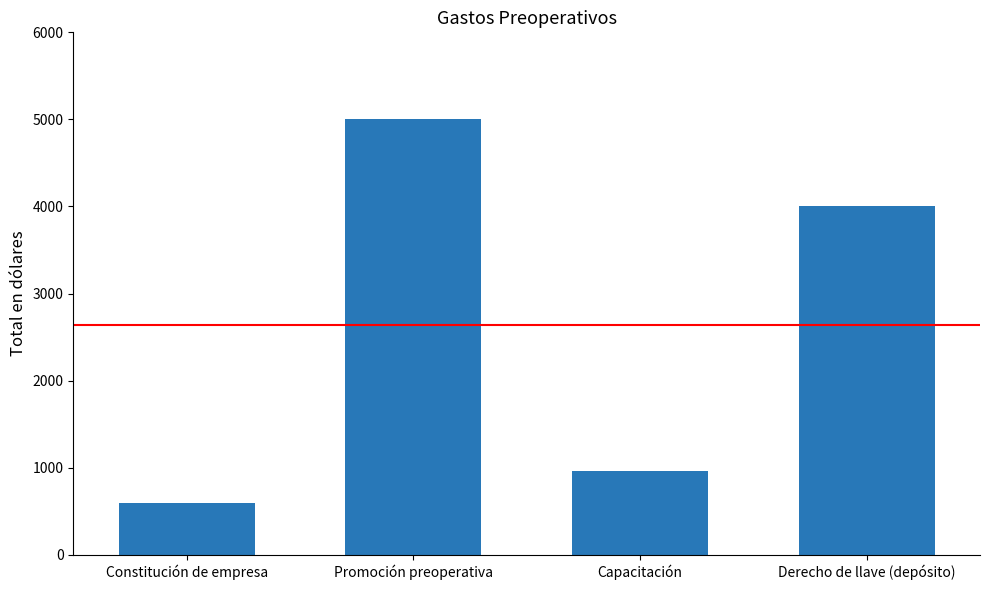

What is the difference between the maximum and minimum values?

4400